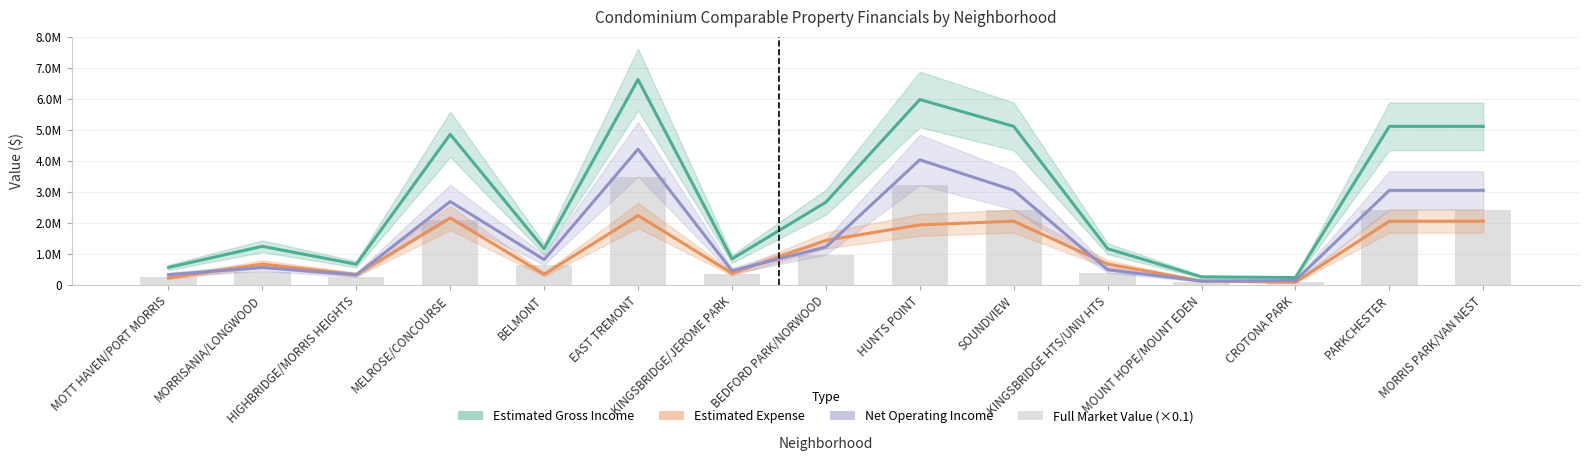

How many data points in Estimated Gross Income are less than 1253641?

7